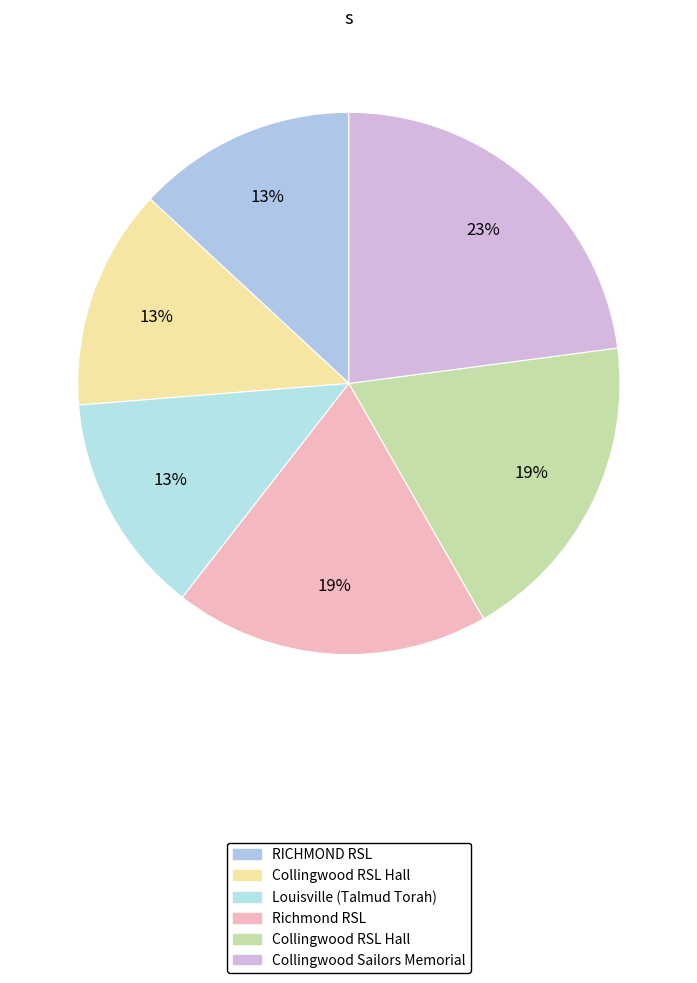

How many segments does this pie chart have?

6